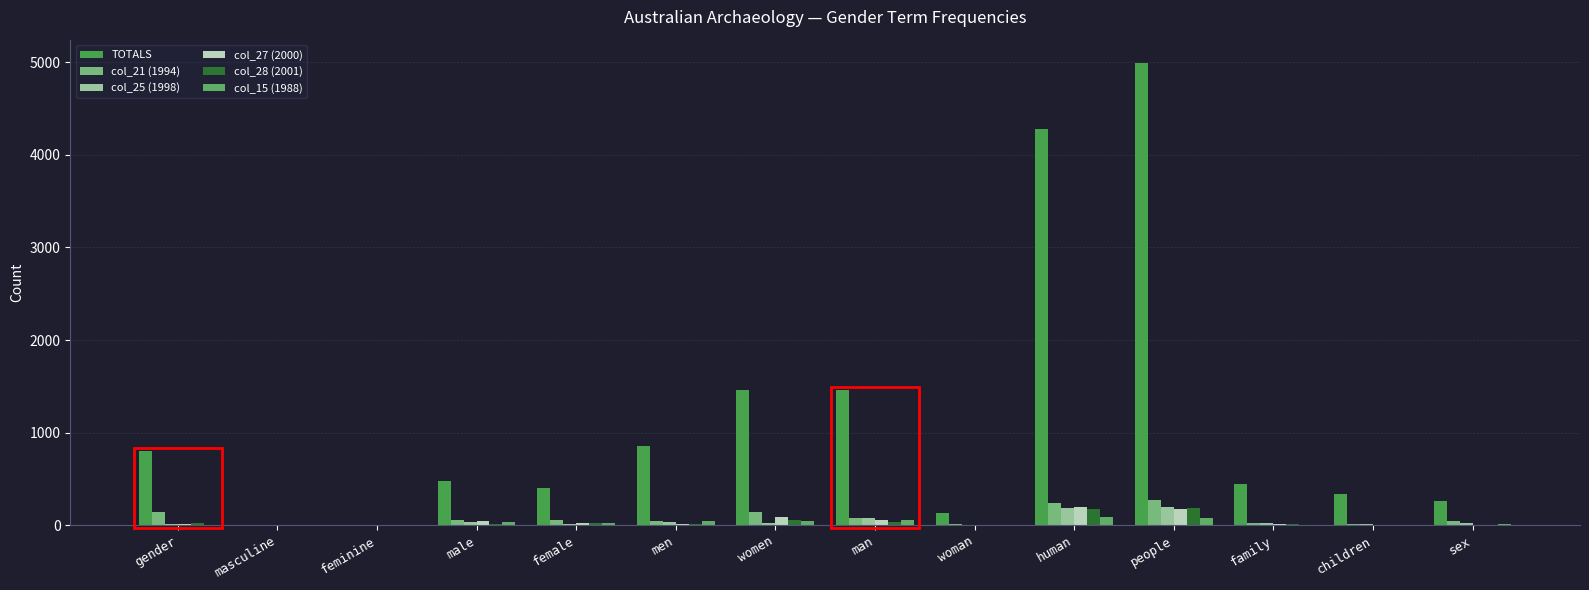

What is the sum of the TOTALS values at sex and masculine?

269